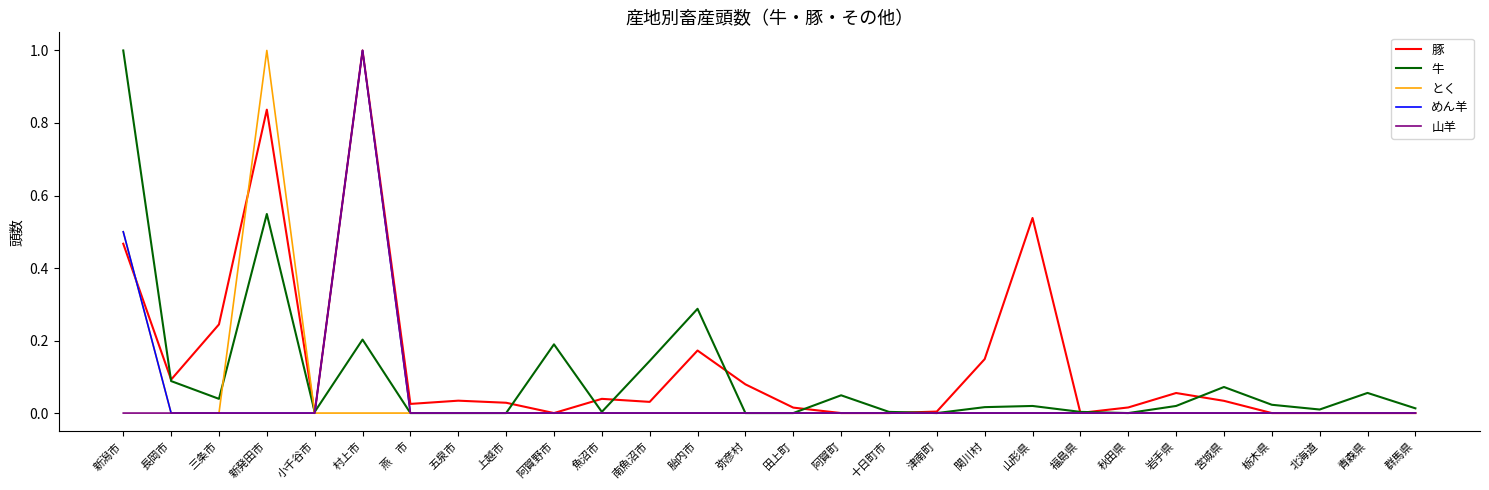

What position from the right is 上越市?

20